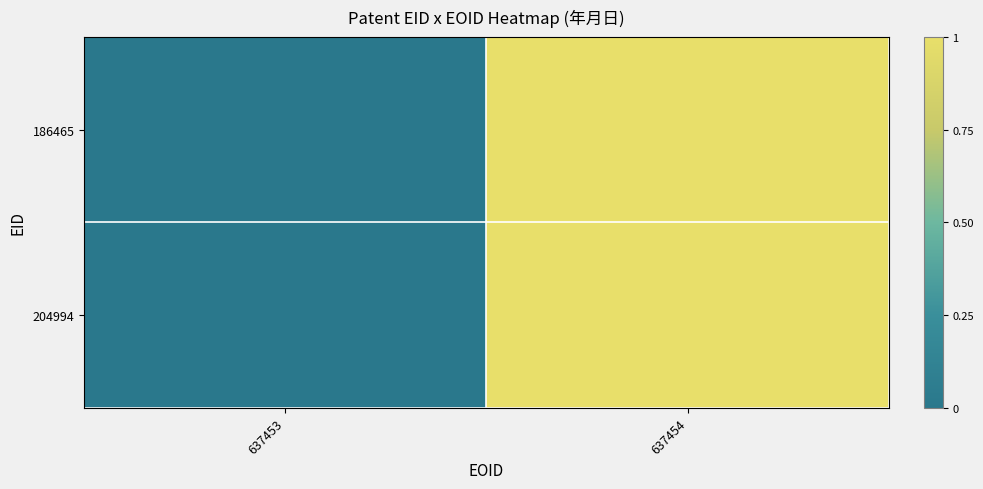

What is the total value across all series at 637454?

2